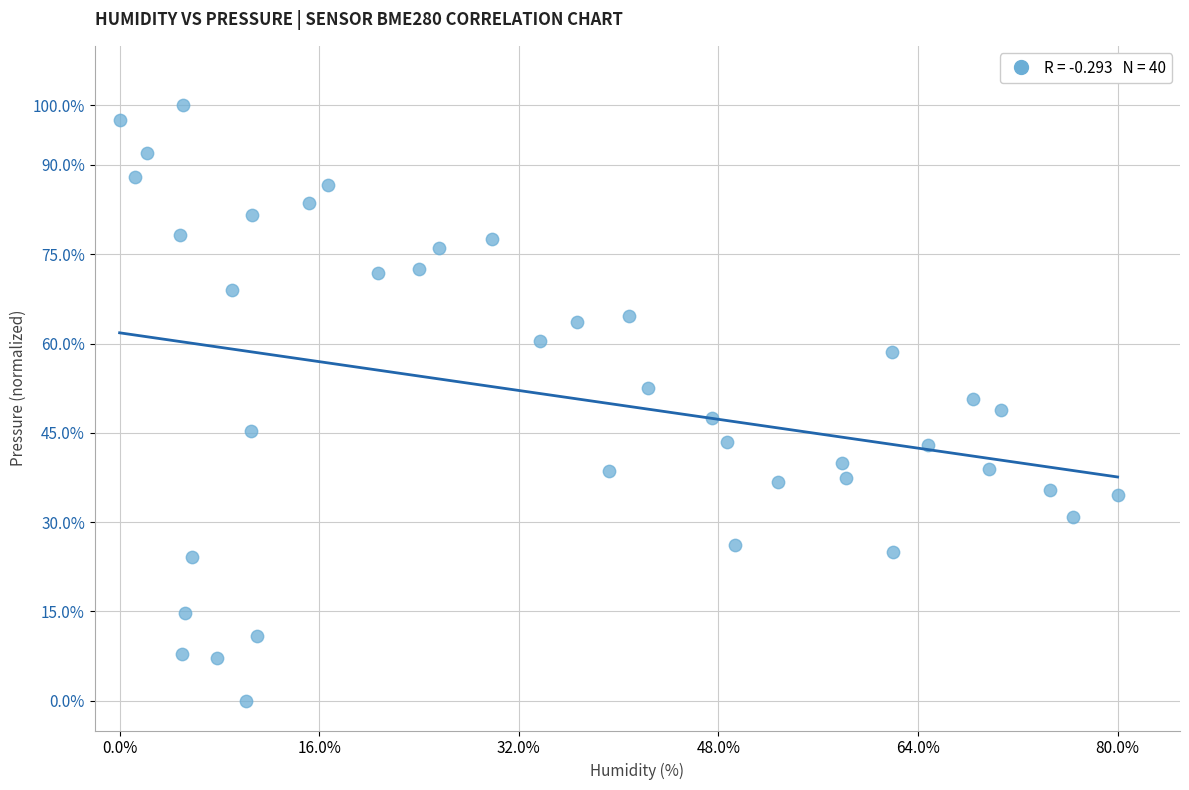

What is the range of Y values (max minus min)?

100.0